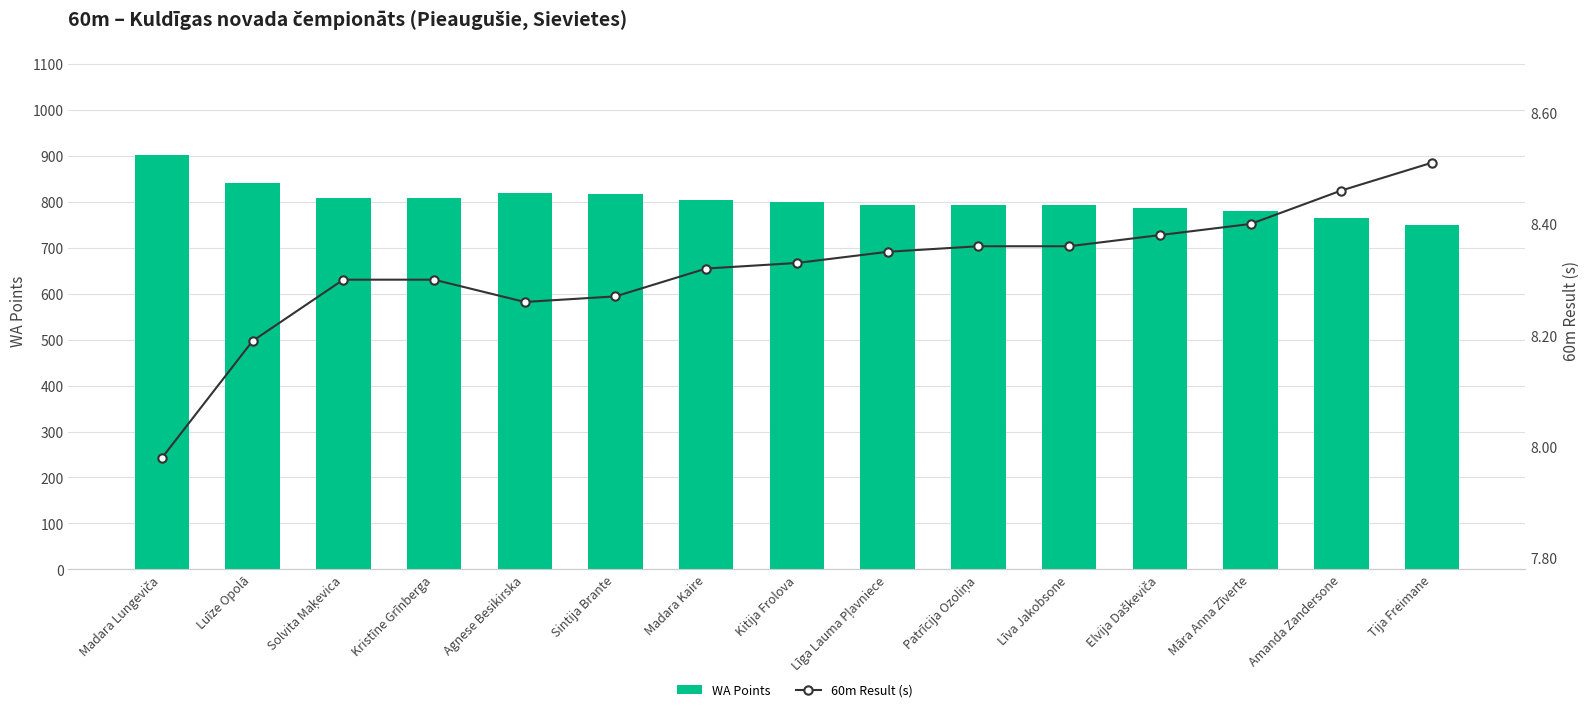

What is the difference between the second highest and second lowest values in the 60m Result (s) series?

0.3